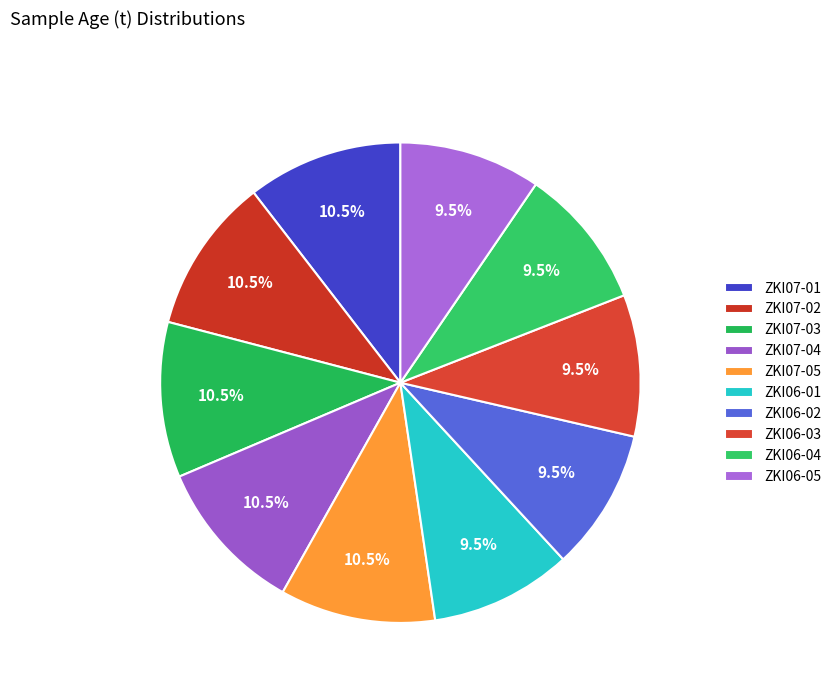

How many segments does this pie chart have?

10